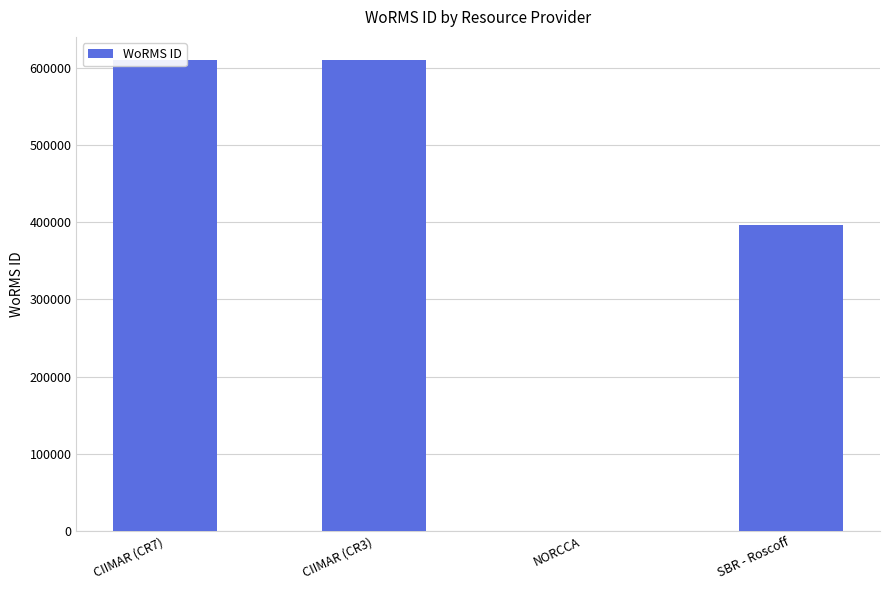

What is the label of the 4th bar from the left?

SBR - Roscoff